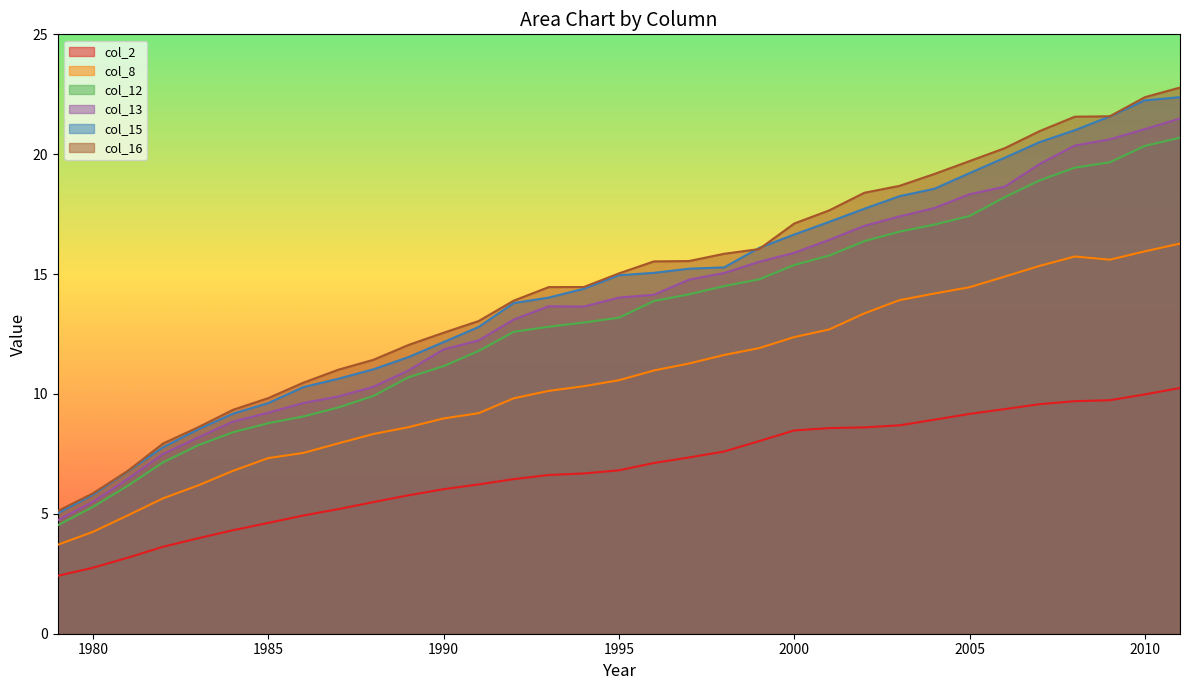

What is the smallest value displayed?

2.4